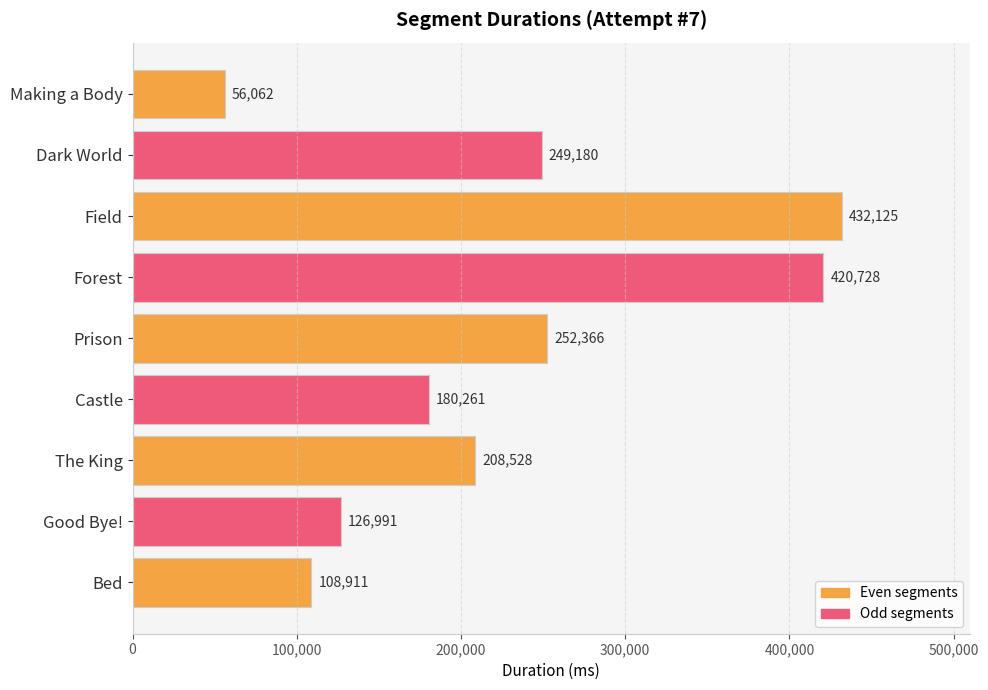

How many bars are there in total?

9